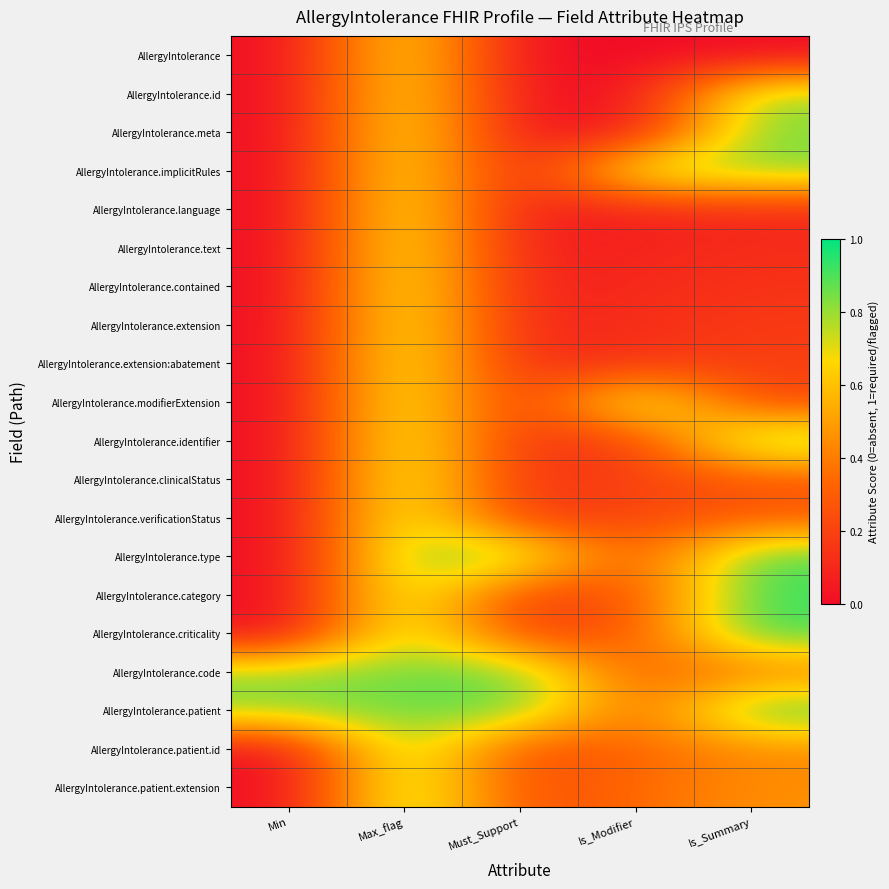

At which category does the chart reach its peak across all series?

Is_Summary